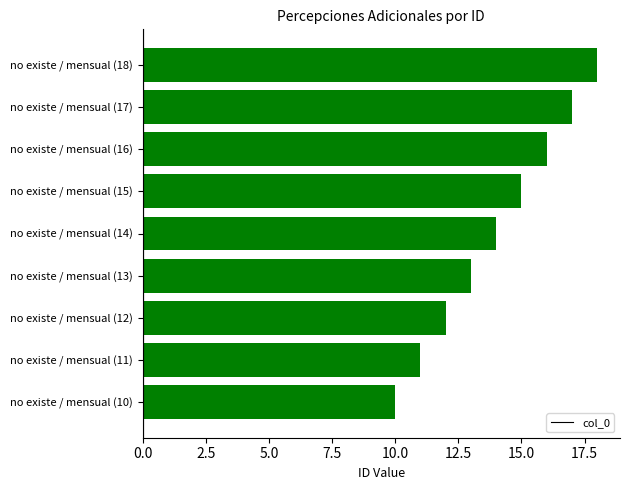

What is the change in value from no existe / mensual (10) to no existe / mensual (16)?

+6